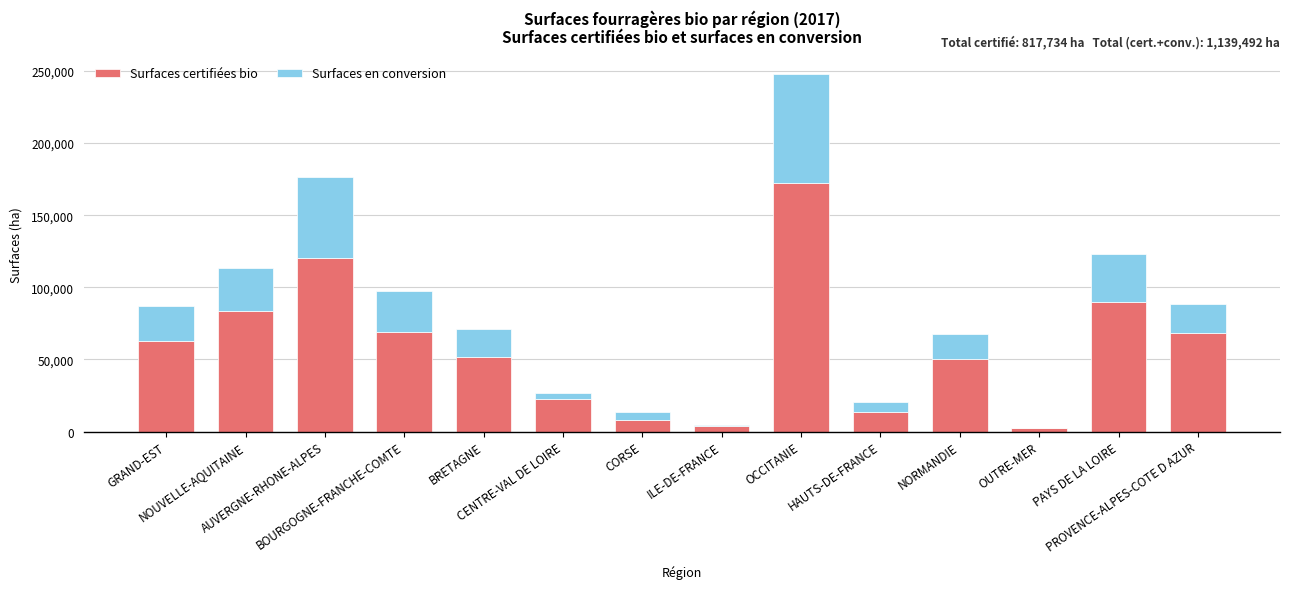

What is the label of the 14th bar from the right?

GRAND-EST